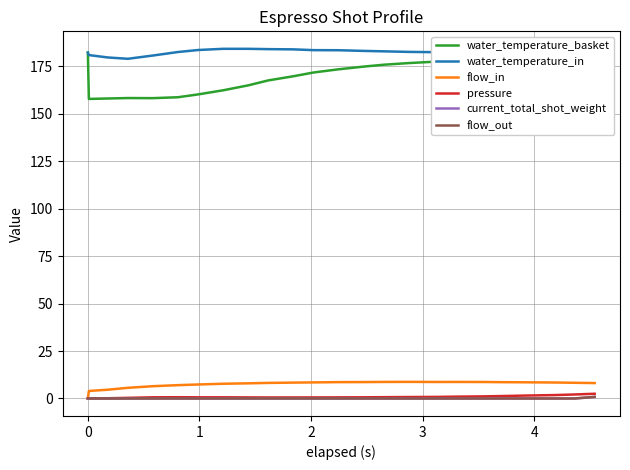

What is the maximum value shown in the chart?

184.3